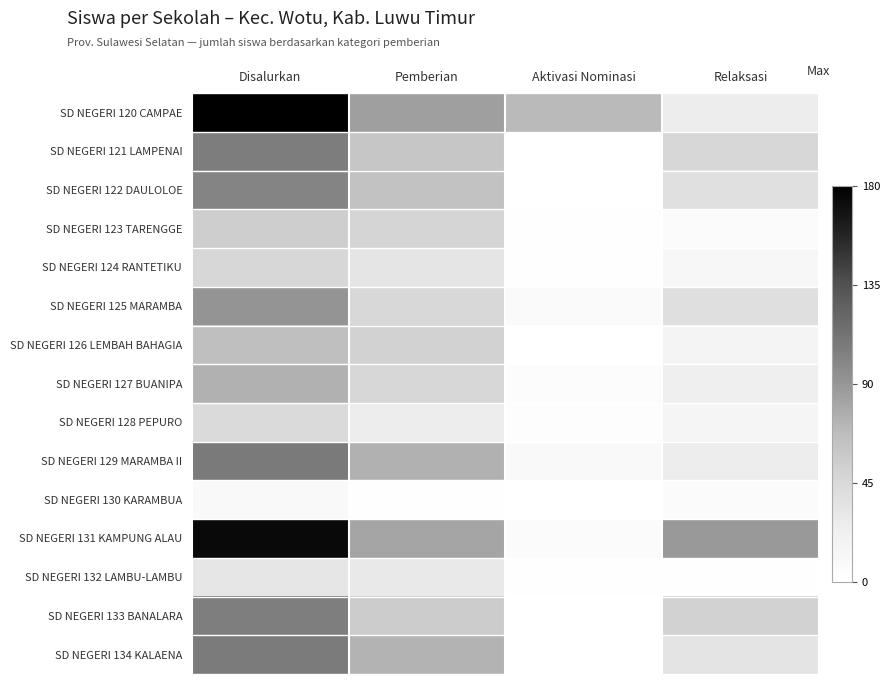

At which category is the sum across all series the highest?

Disalurkan